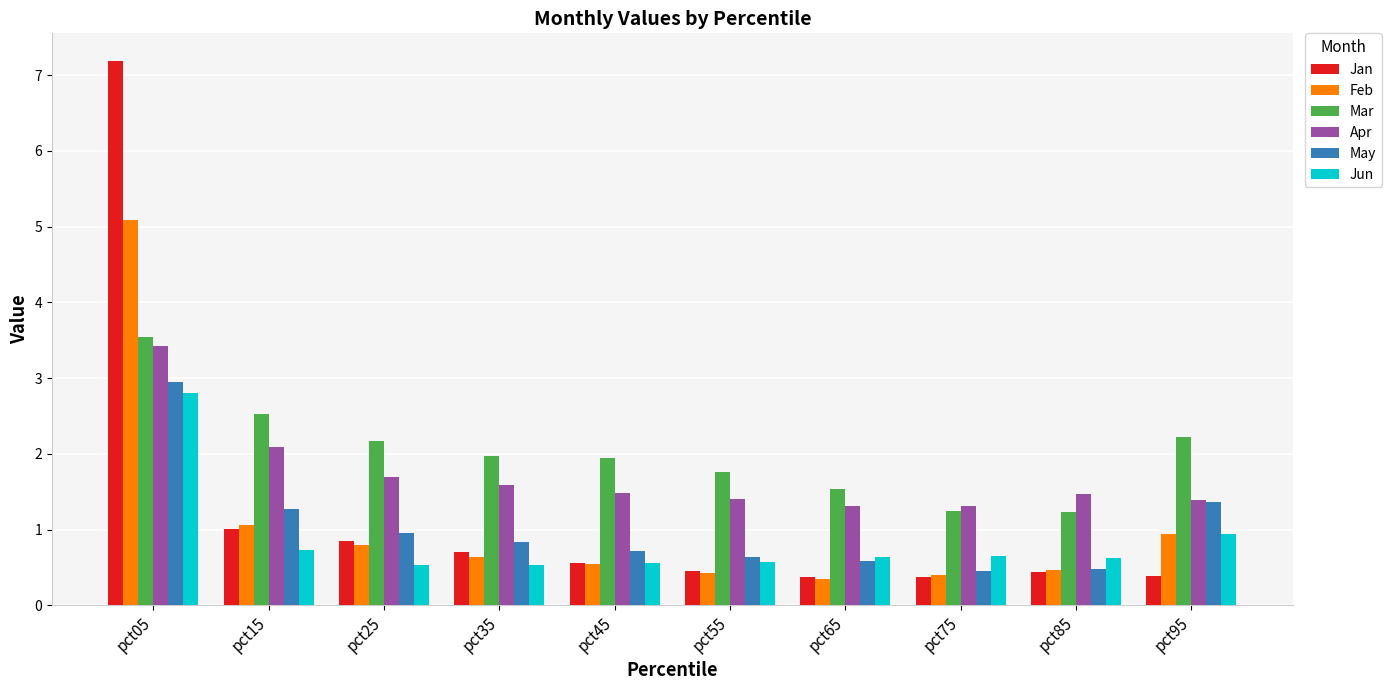

What is the sum of all Jan values?

12.3